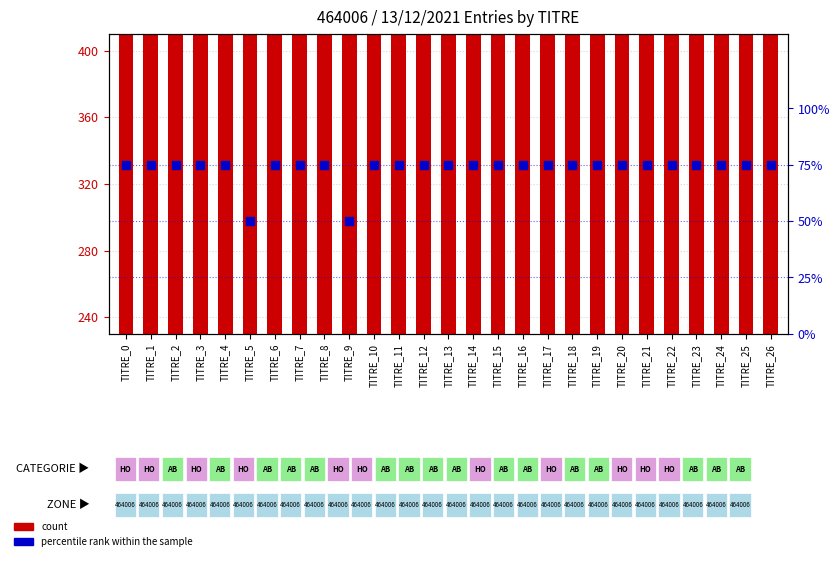

Is the value of count at TITRE_26 greater than the value of percentile rank within the sample at TITRE_8?

Yes